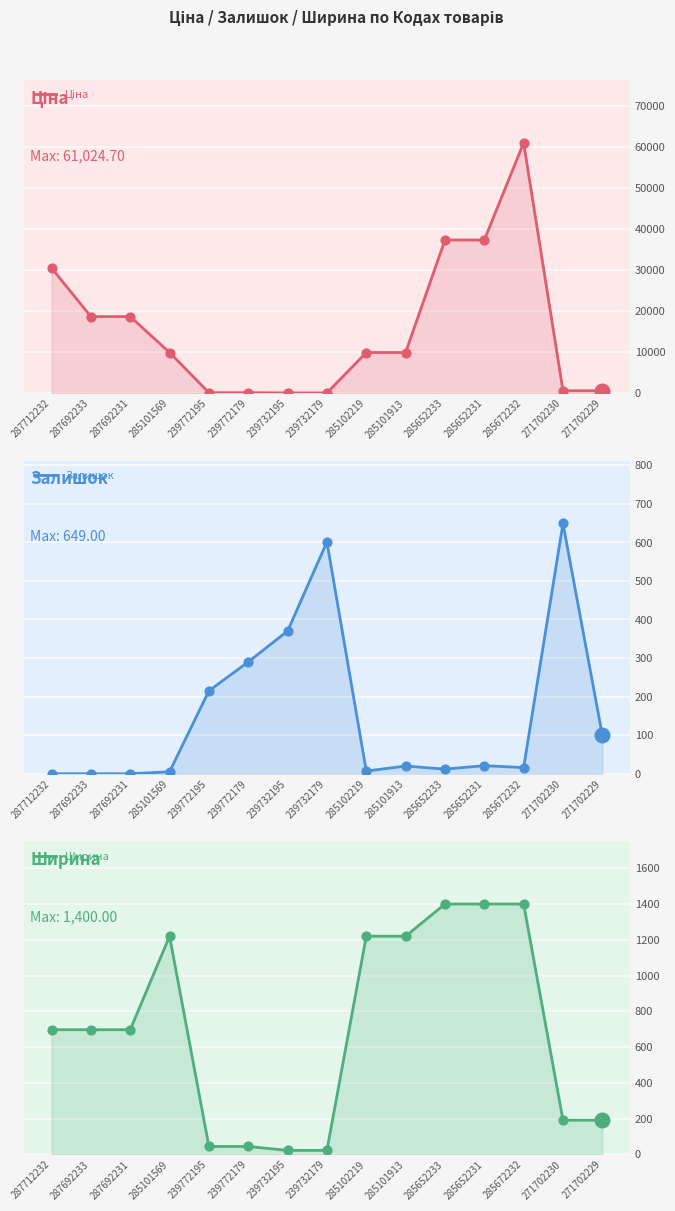

At which category is the sum across all series the highest?

285672232